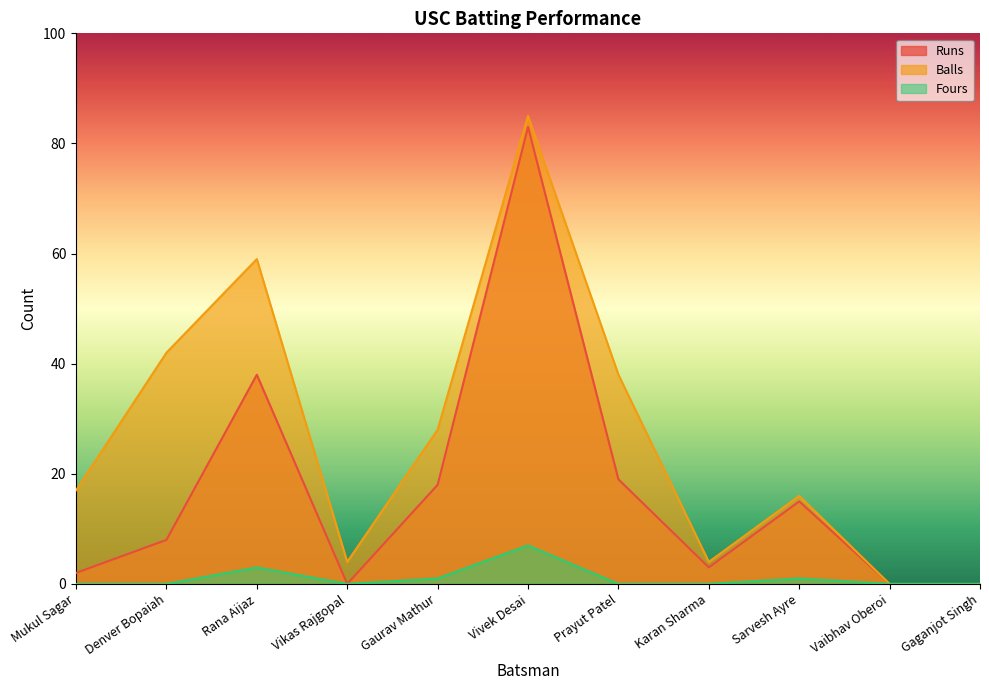

Which label corresponds to the largest value in the chart?

Vivek Desai